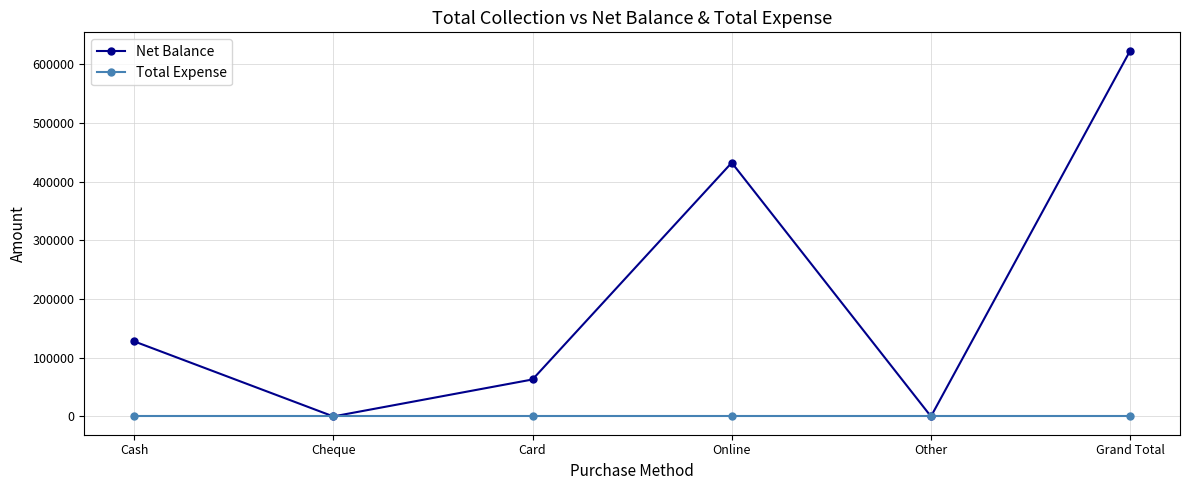

What is the sum of the Net Balance values at Cash and Cheque?

128001